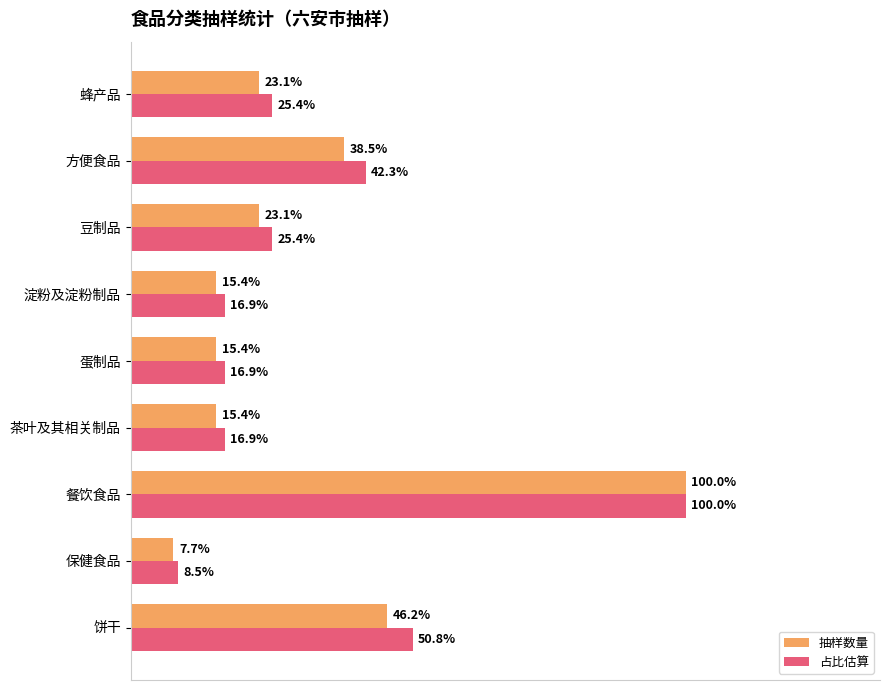

What are all the series names shown in the legend?

抽样数量, 占比估算